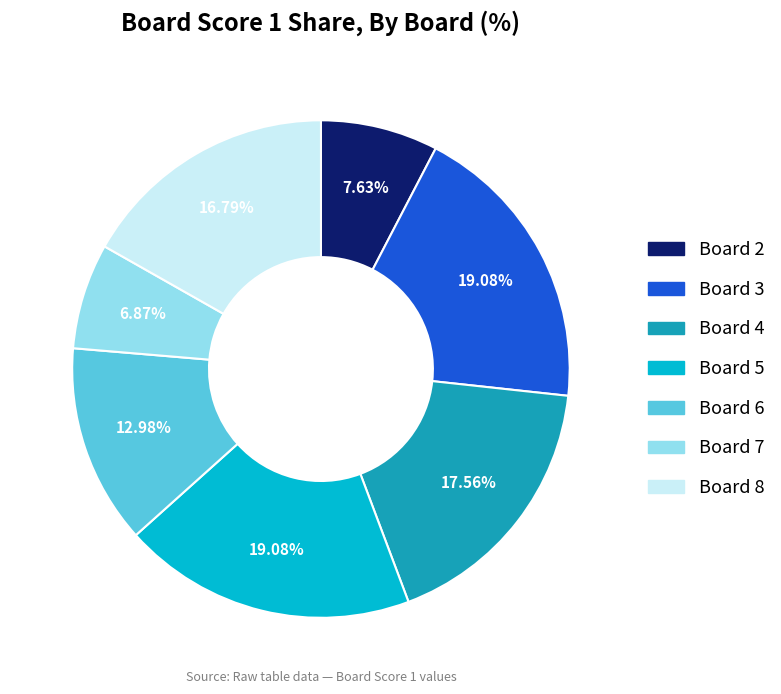

Is there a majority slice in this chart?

No